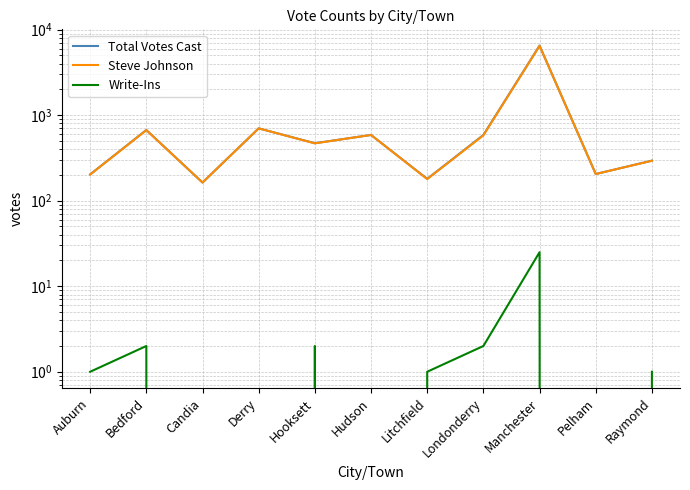

At which label does Total Votes Cast first exceed 470?

Bedford